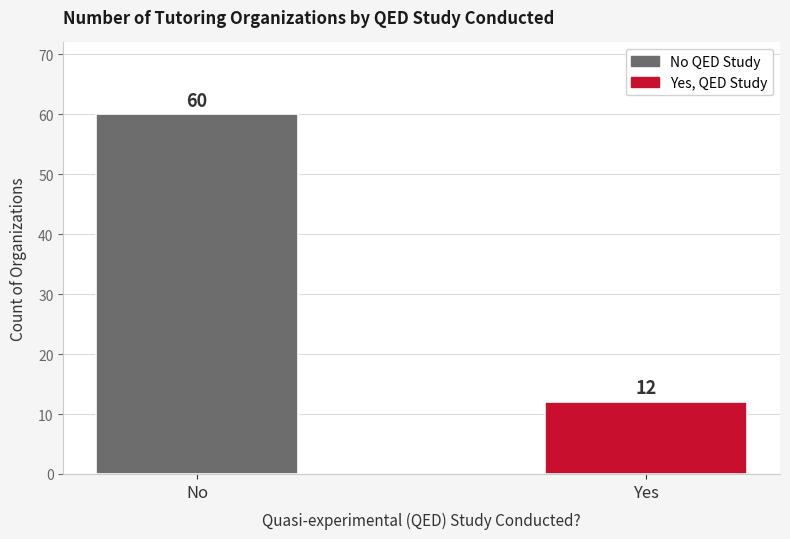

What is the sum of the values at Yes and No?

72